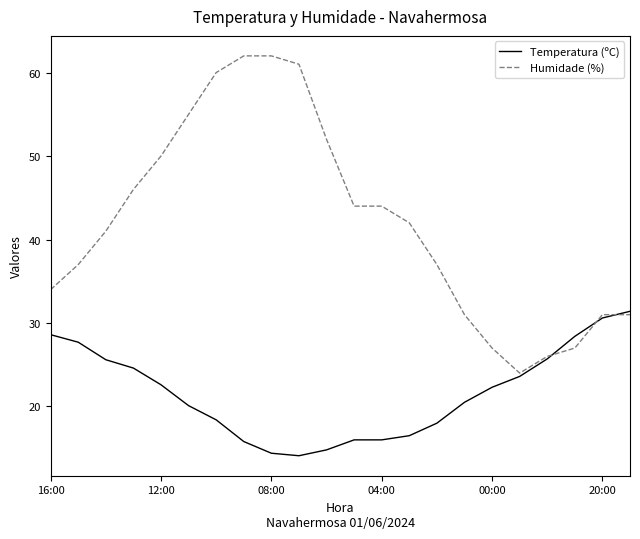

Which series has the largest total across all categories?

Humidade (%)